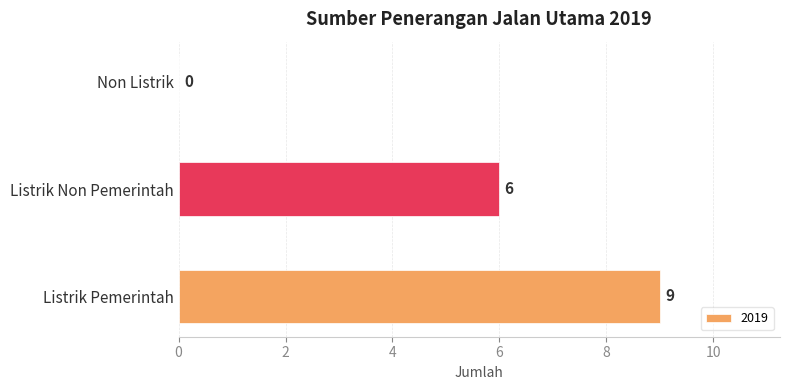

Count the number of data series in this chart.

1